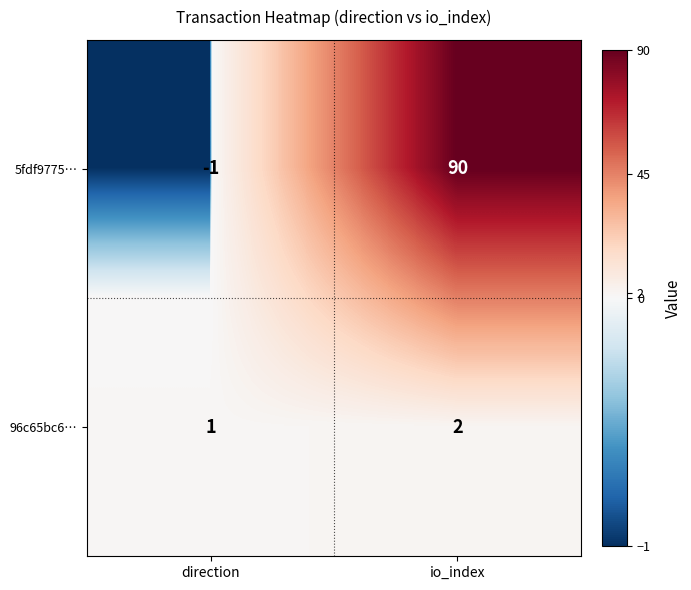

At which label is 96c65bc6… closest to 1?

direction